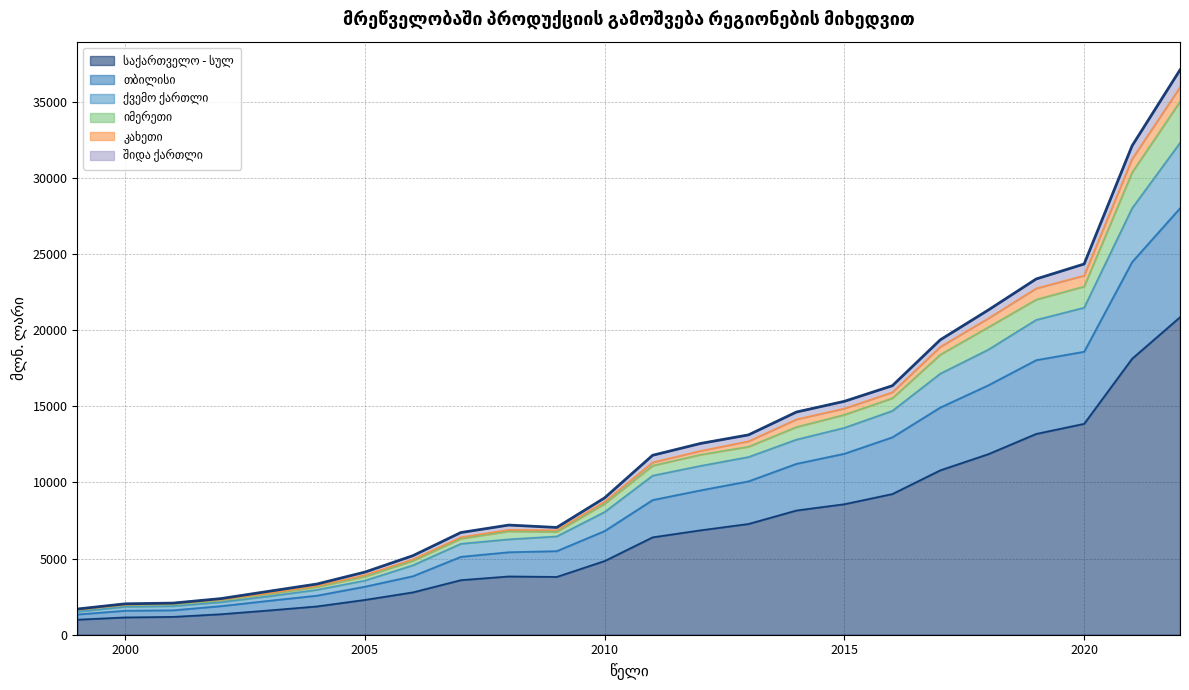

The თბილისი series shows 1332.5 at 2008. True or false?

False